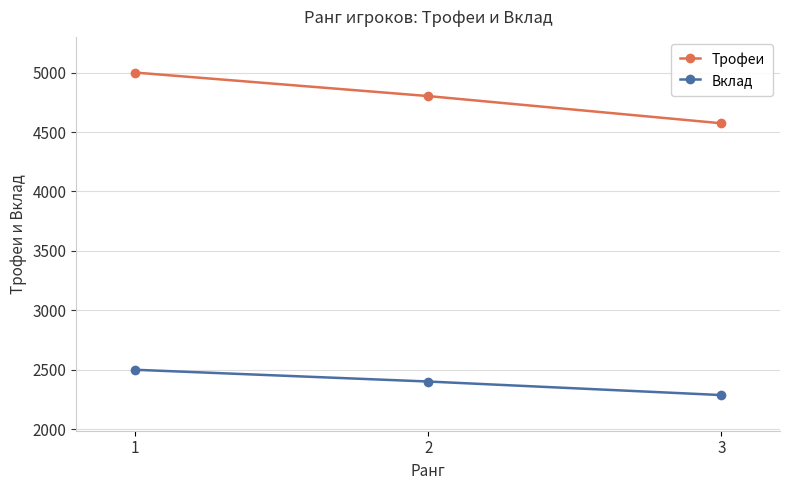

Which series changed the most between 1 and 3?

Трофеи